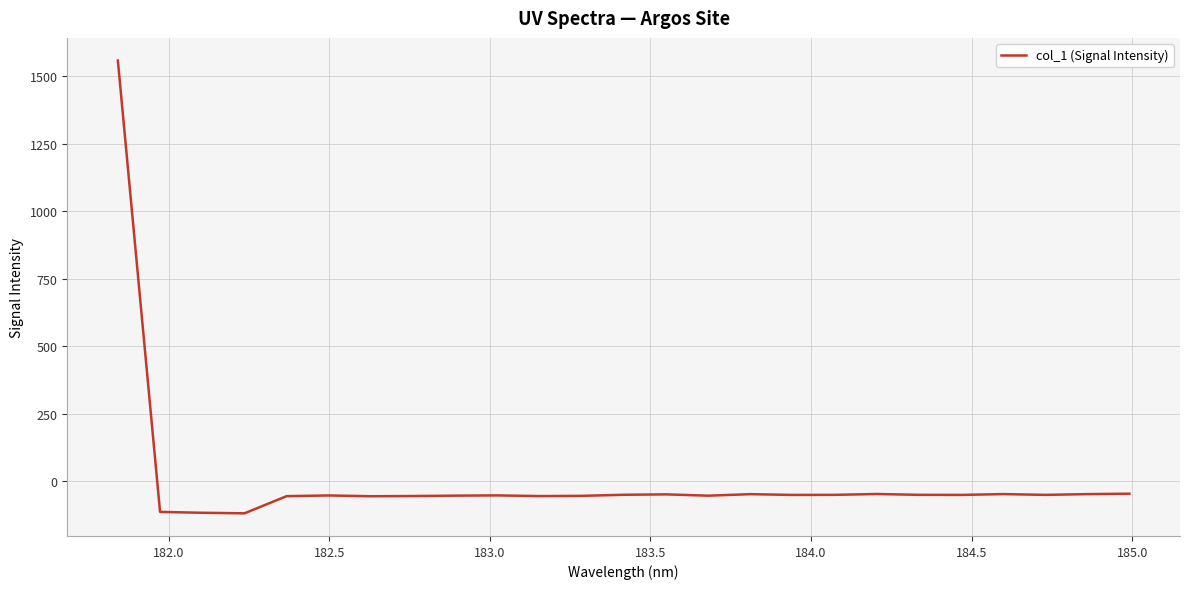

What is the maximum value shown in the chart?

1558.0